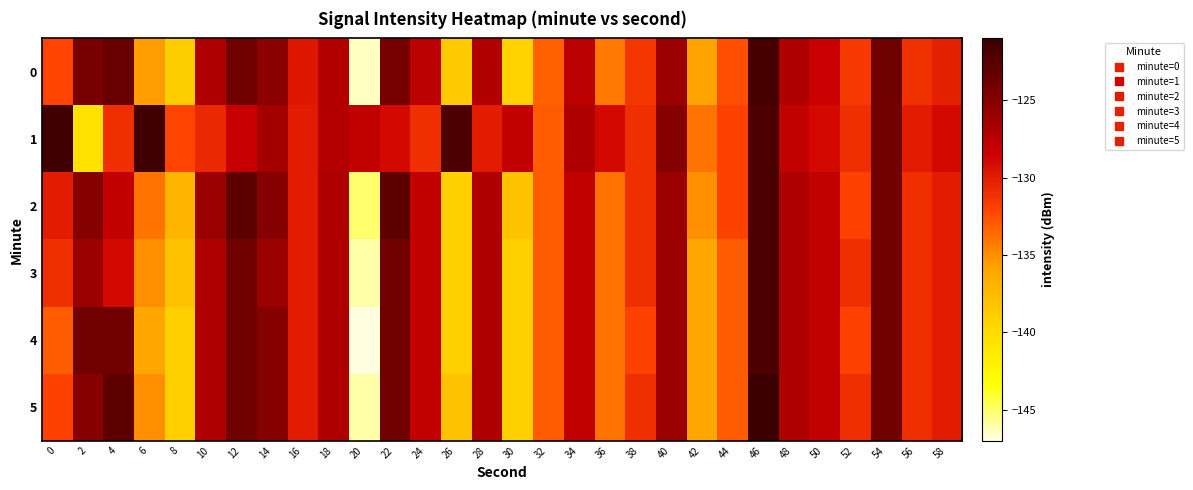

Which series has the largest range (max minus min)?

4